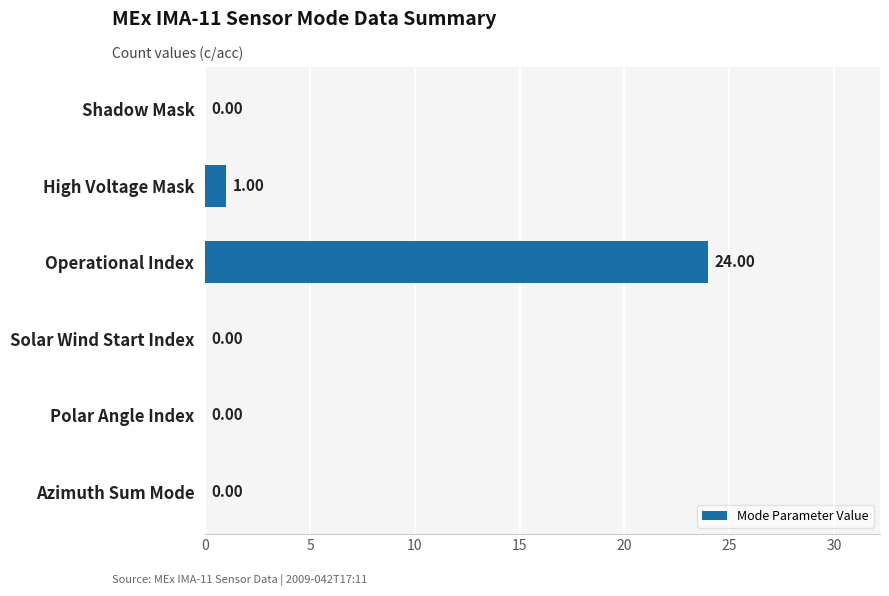

Between High Voltage Mask and Polar Angle Index, which is larger?

High Voltage Mask